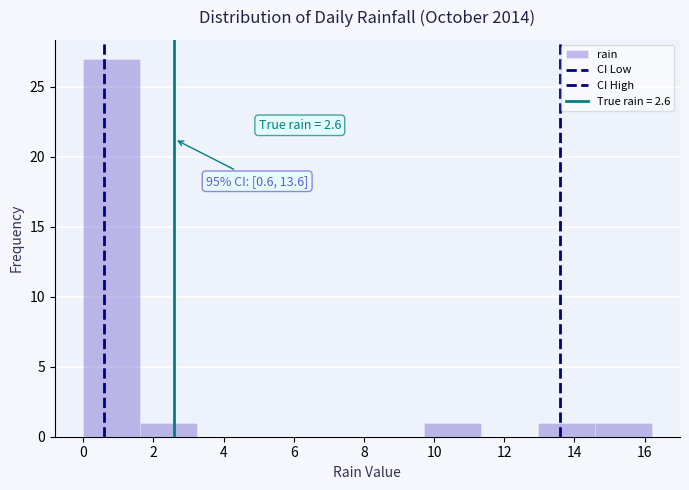

Over which range of the x-axis is the bar tallest?

0.00 to 1.62